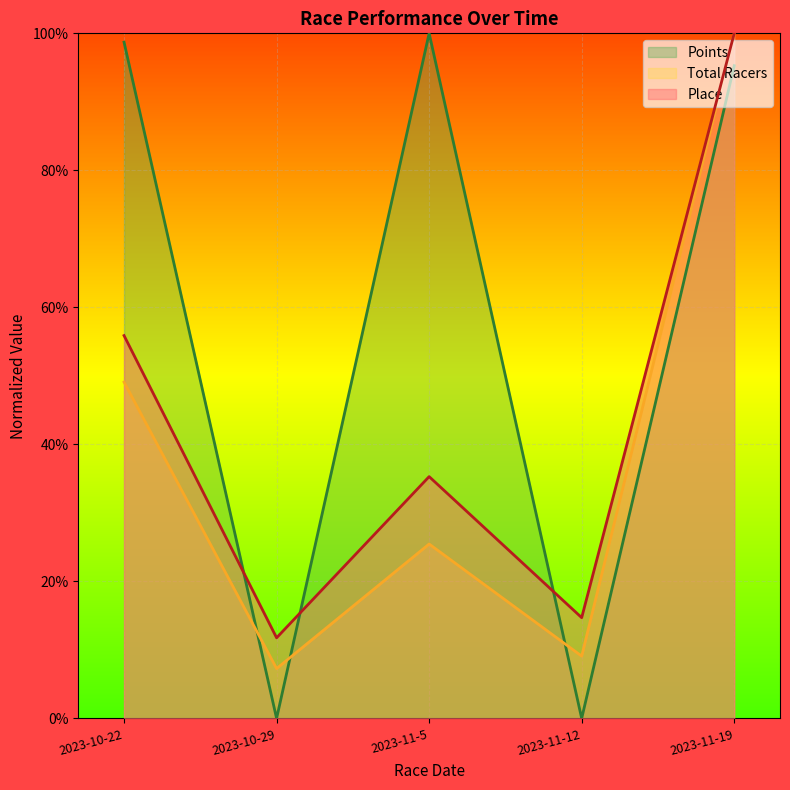

Which series ends up on top after the final intersection of Place and Points?

Place